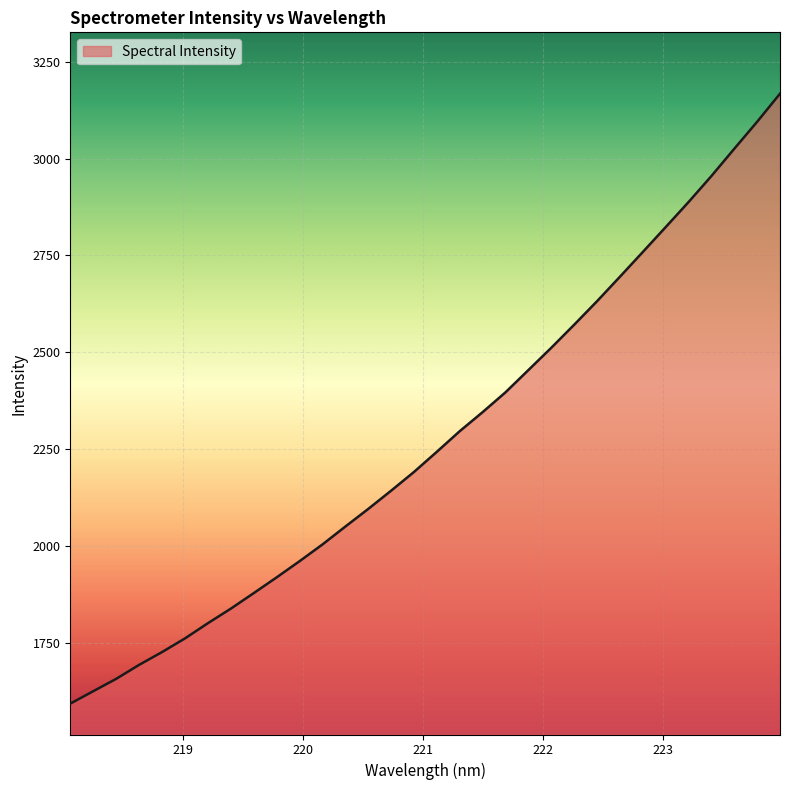

What is the difference between the maximum and minimum values?

1574.4